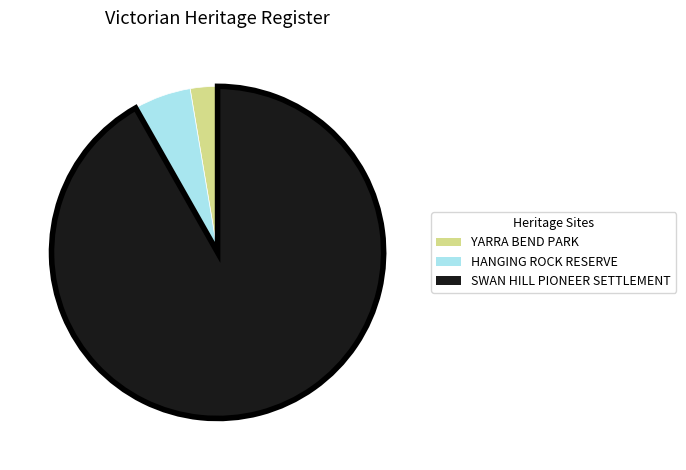

How many segments does this pie chart have?

3